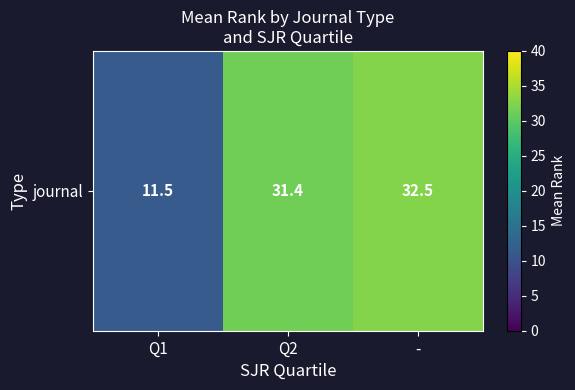

Reading right to left, list all the values displayed in this chart.

32.5	31.4	11.5